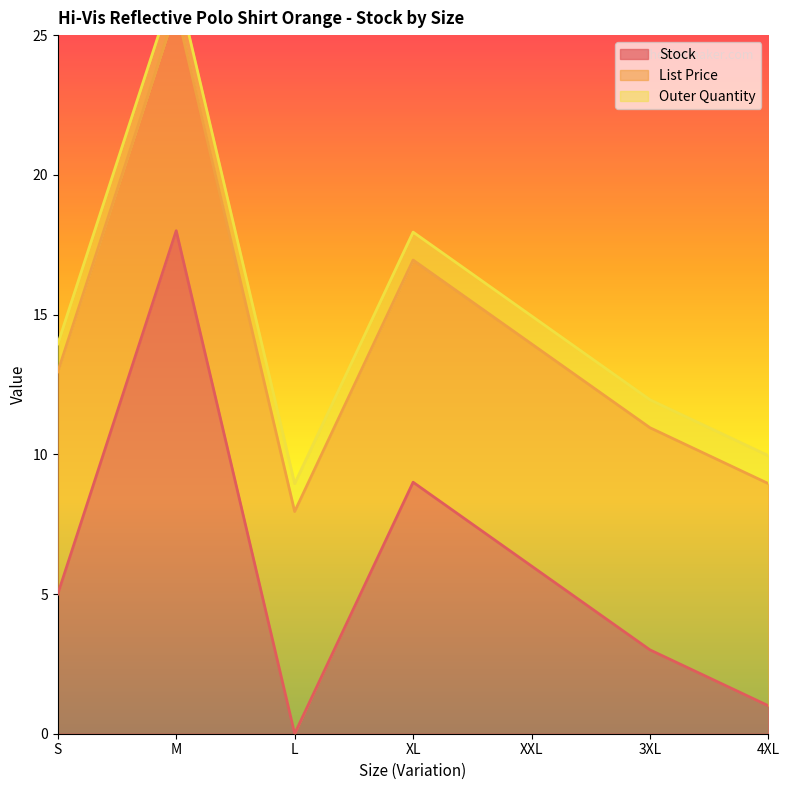

How many series are shown in this chart?

3